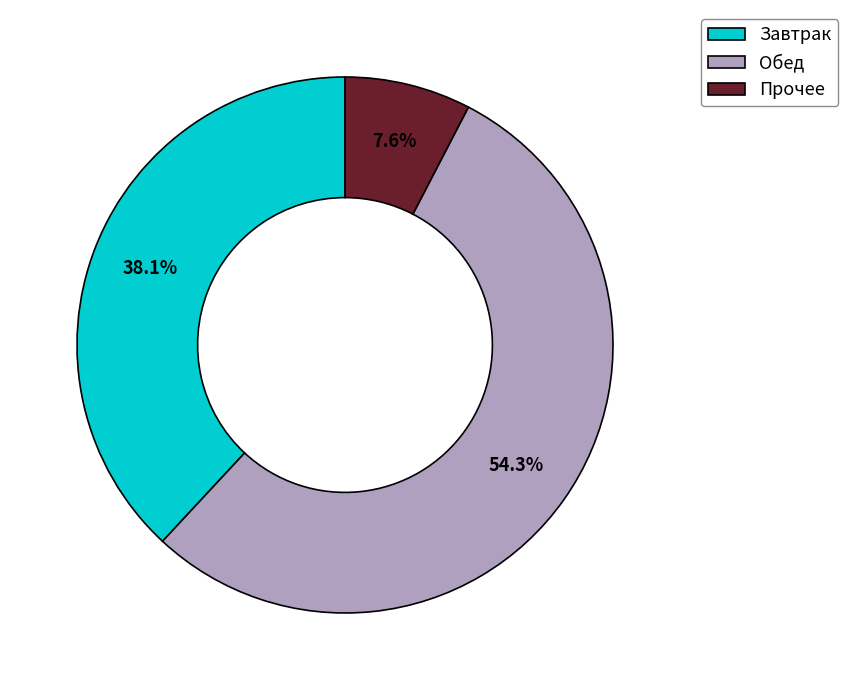

Do Завтрак and Прочее together represent more than half of the pie?

No